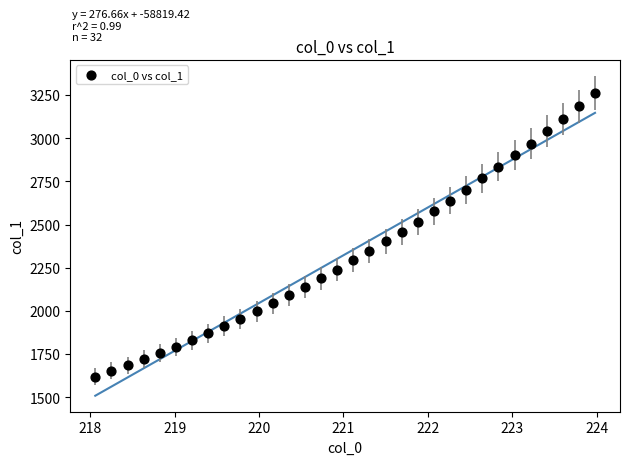

What is the range of X values (max minus min)?

5.9